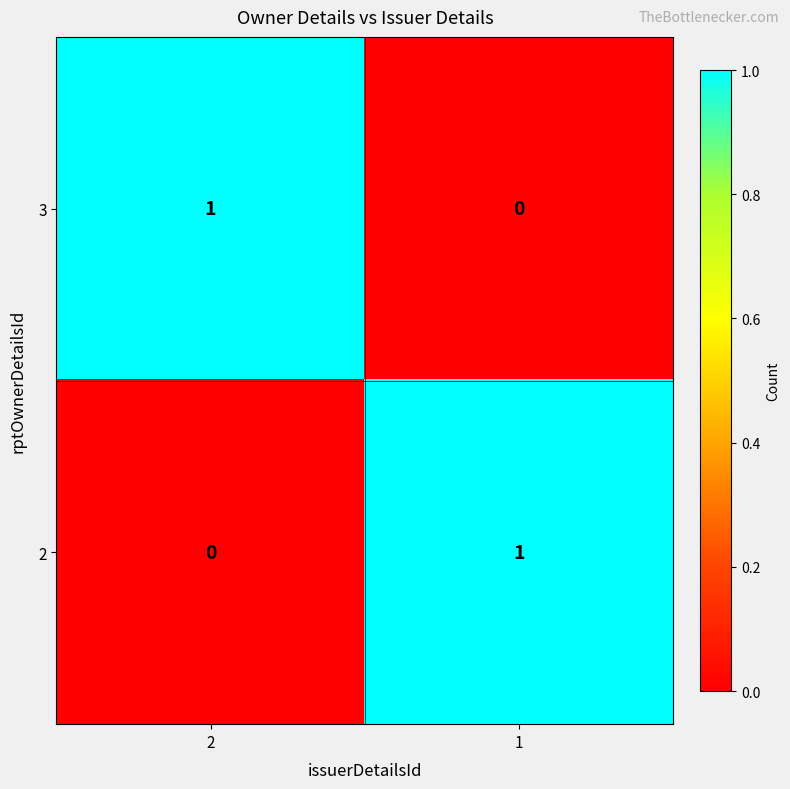

Reading left to right, transcribe all the data shown in this chart.

3: 2=1	1=0
2: 2=0	1=1